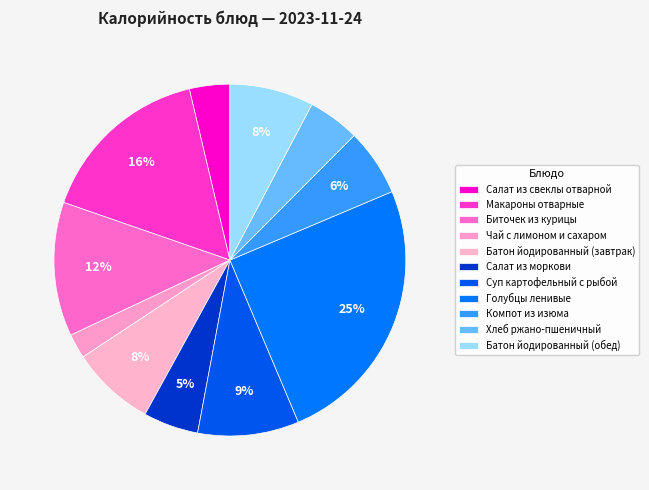

What is the largest slice in the pie chart?

Голубцы ленивые